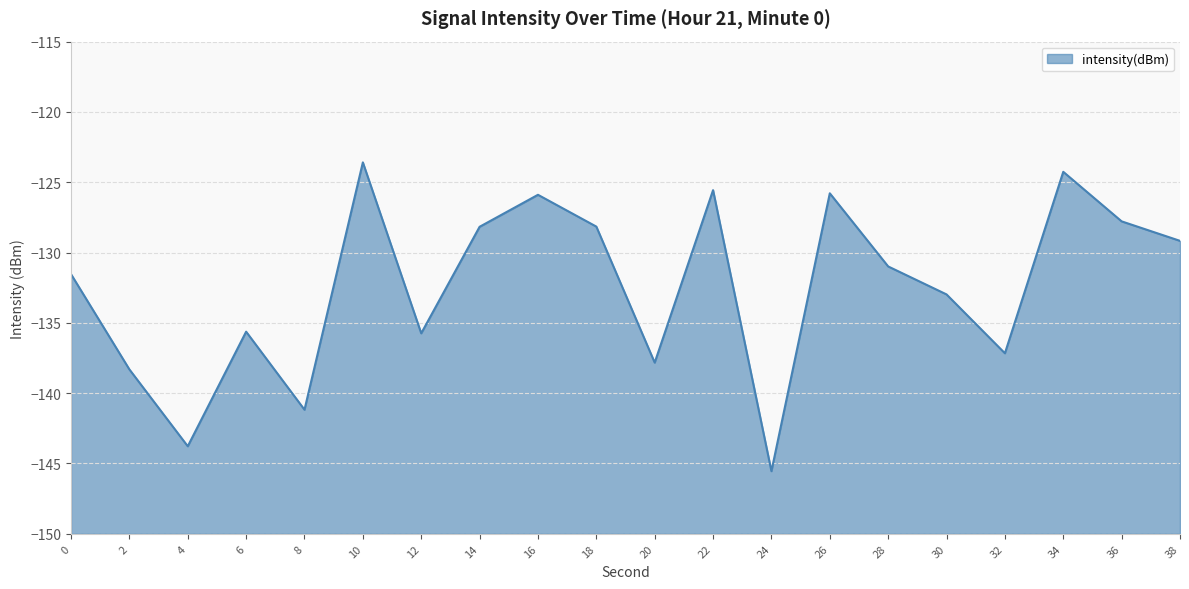

What is the difference between the second highest and minimum values?

21.3